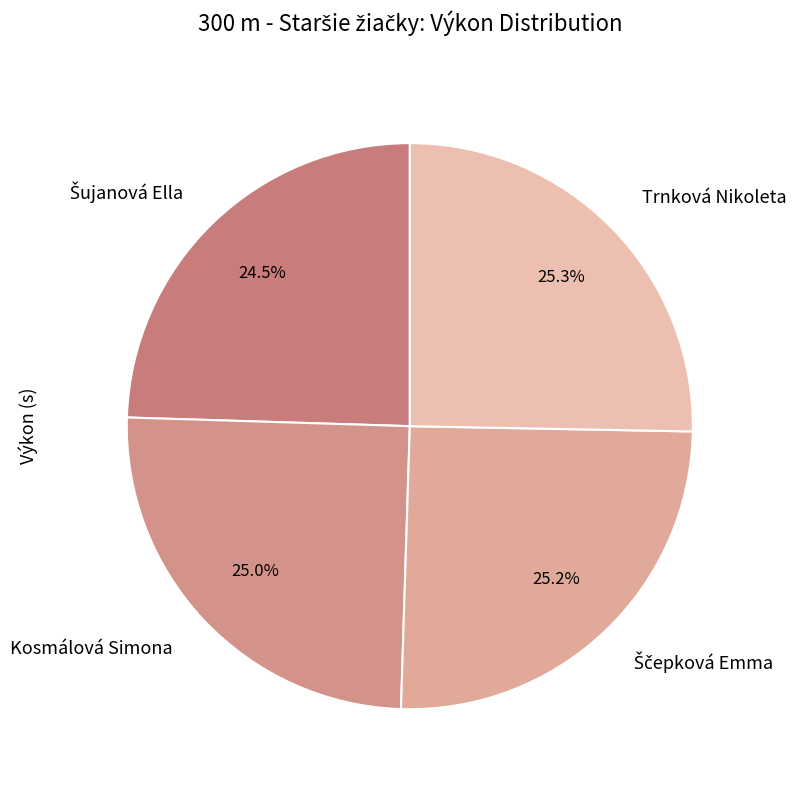

What portion of the pie excludes Trnková Nikoleta?

74.7%